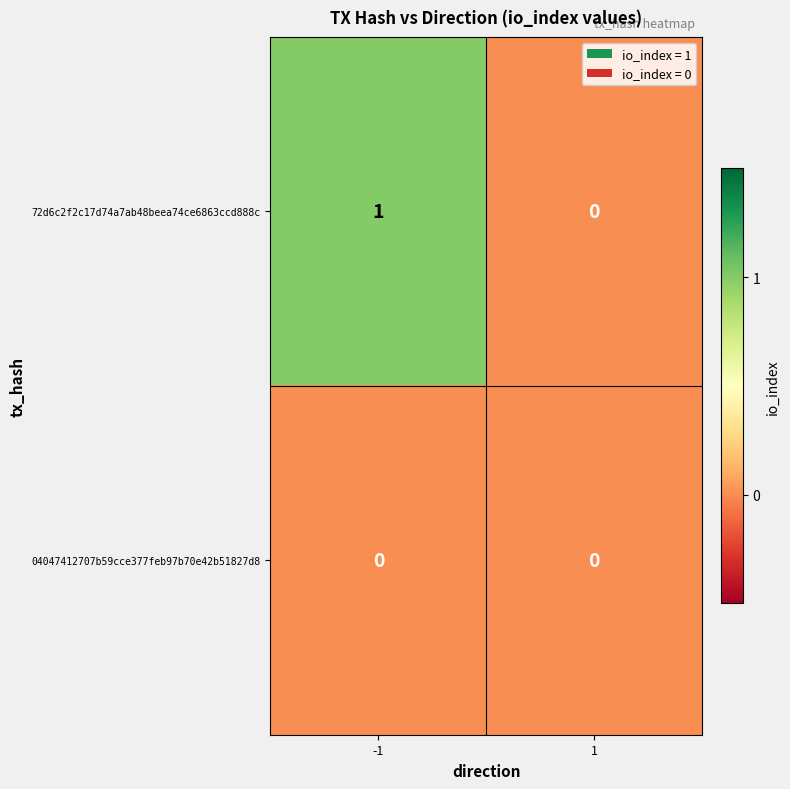

List the labels in order of 72d6c2f2c17d74a7ab48beea74ce6863ccd888c value, smallest first.

1, -1